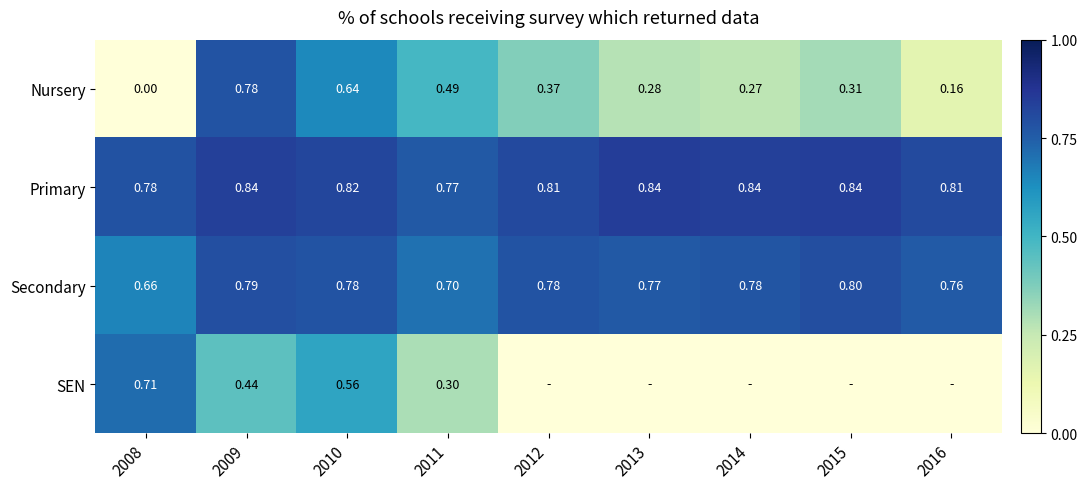

Is the value of Nursery at 2008 greater than the value of Secondary at 2010?

No